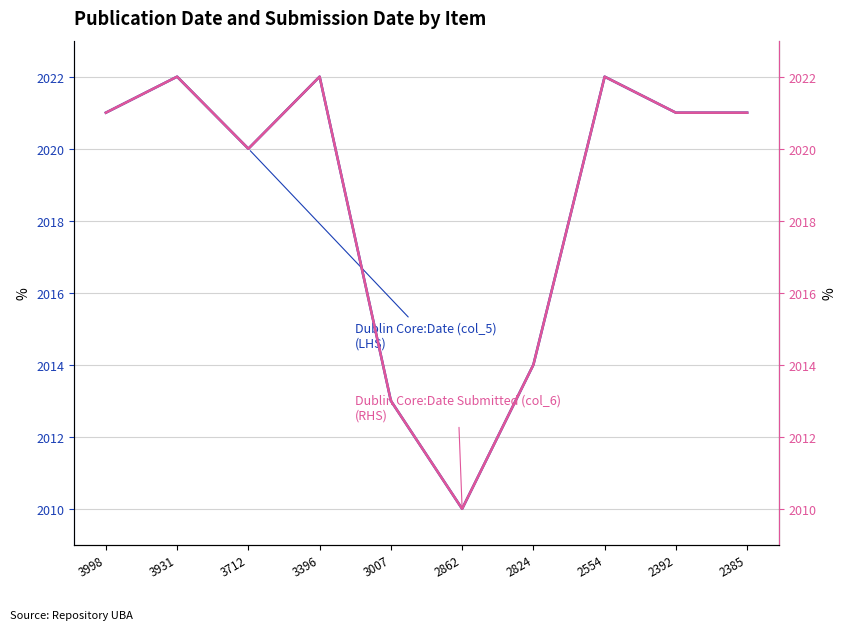

Reading right to left, list all the values displayed in this chart.

Dublin Core:Date (col_5) (LHS): 2385=2021	2392=2021	2554=2022	2824=2014	2862=2010	3007=2013	3396=2022	3712=2020	3931=2022	3998=2021
Dublin Core:Date Submitted (col_6) (RHS): 2385=2021	2392=2021	2554=2022	2824=2014	2862=2010	3007=2013	3396=2022	3712=2020	3931=2022	3998=2021